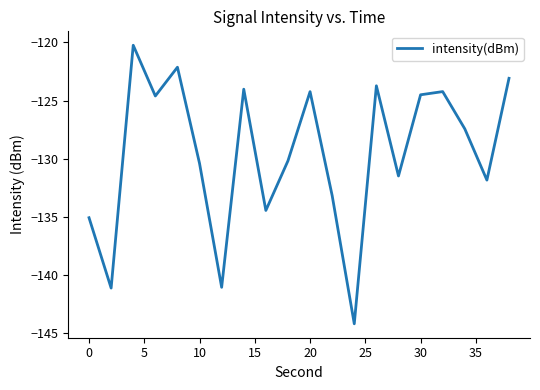

How many lines are shown in the chart?

1